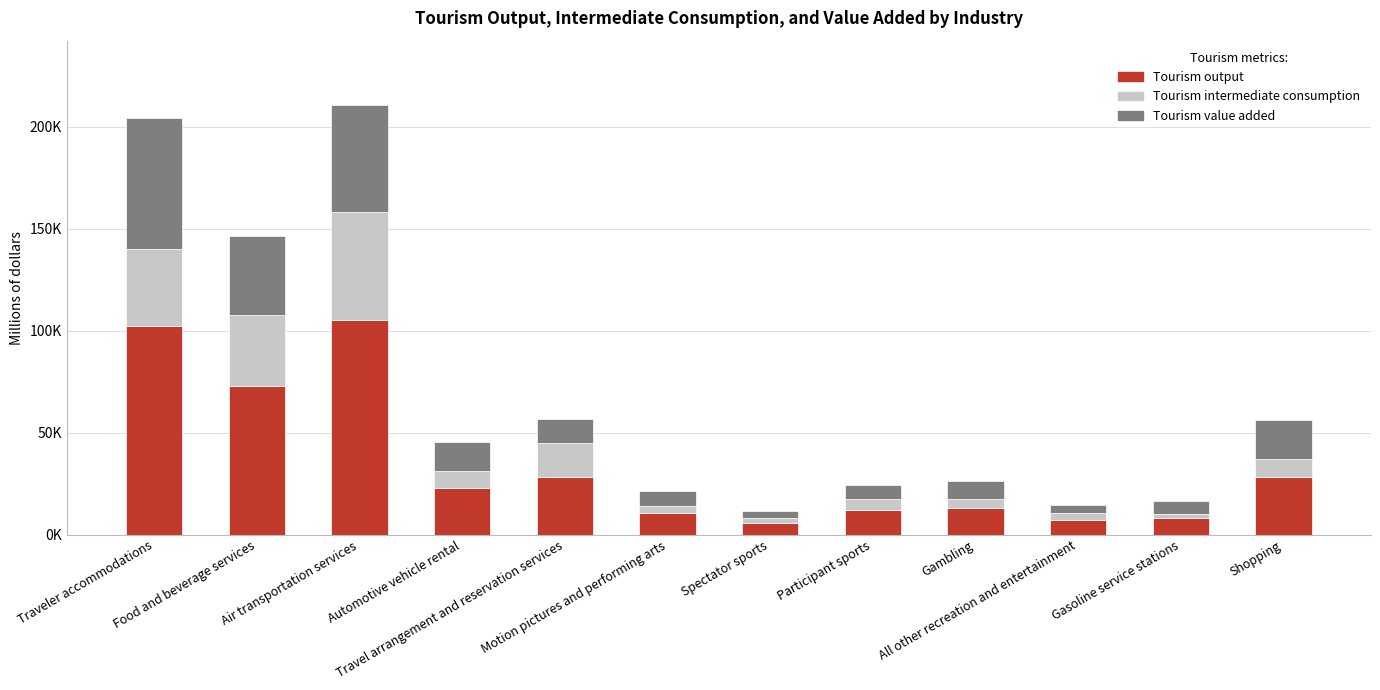

The value of Tourism intermediate consumption at Shopping is 8999.4. True or false?

True